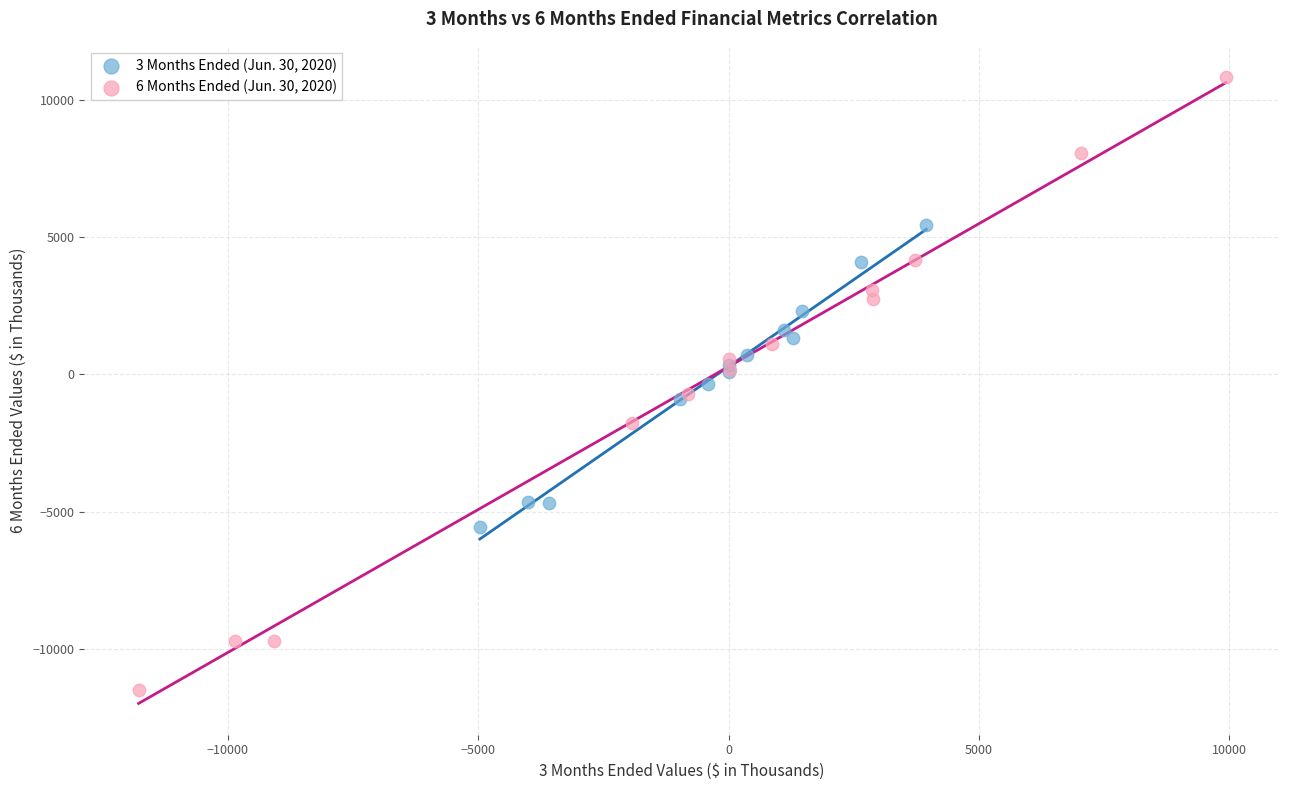

Which series contains the lowest Y value?

6 Months Ended (Jun. 30, 2020)